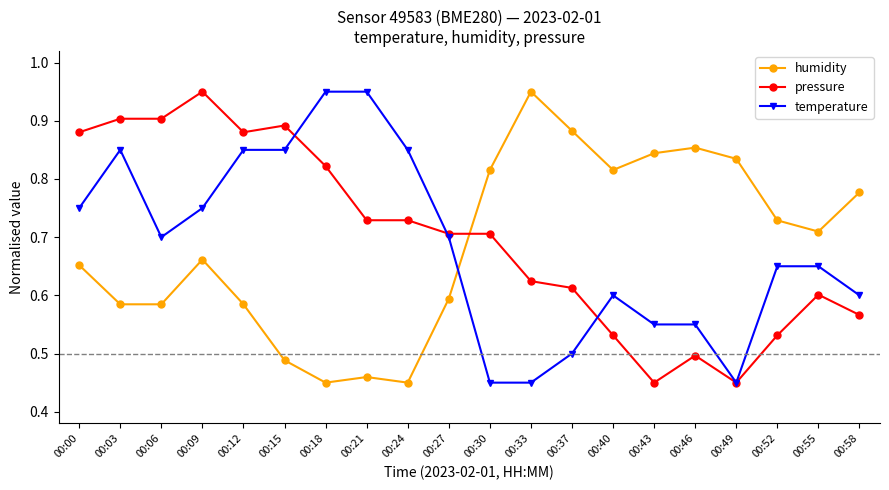

How many pressure values are between 0 and 1?

20